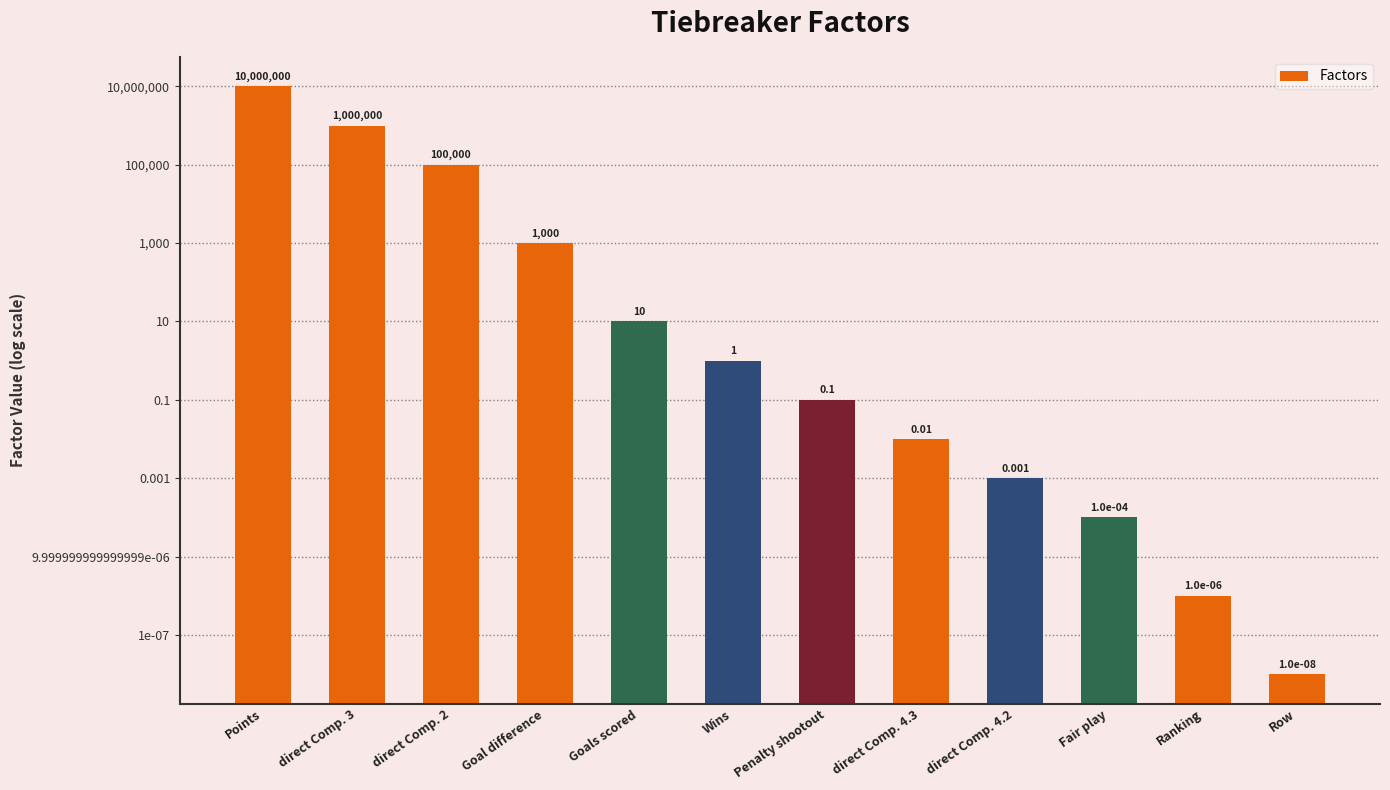

Reading left to right, transcribe all the data shown in this chart.

Points=10000000.0	direct Comp. 3=1000000.0	direct Comp. 2=100000.0	Goal difference=1000.0	Goals scored=10.0	Wins=1.0	Penalty shootout=0.1	direct Comp. 4.3=0.0	direct Comp. 4.2=0.0	Fair play=0.0	Ranking=0.0	Row=0.0